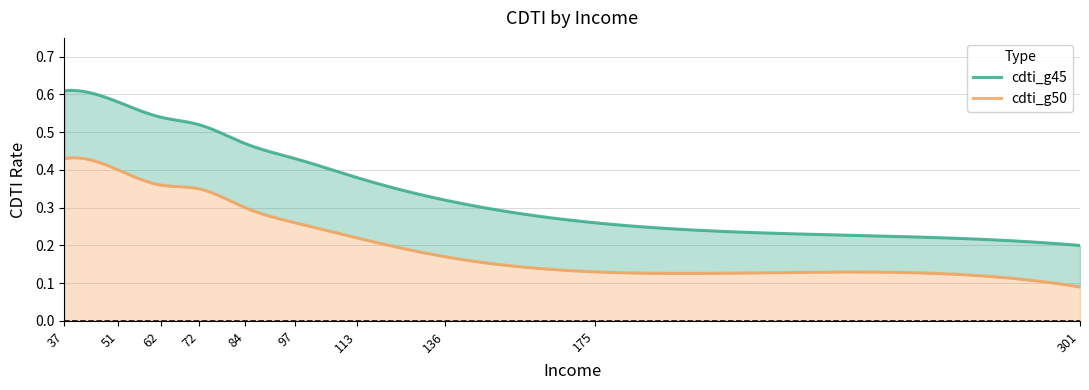

True or false: cdti_g50 has a value of 0.2 at 113.

True